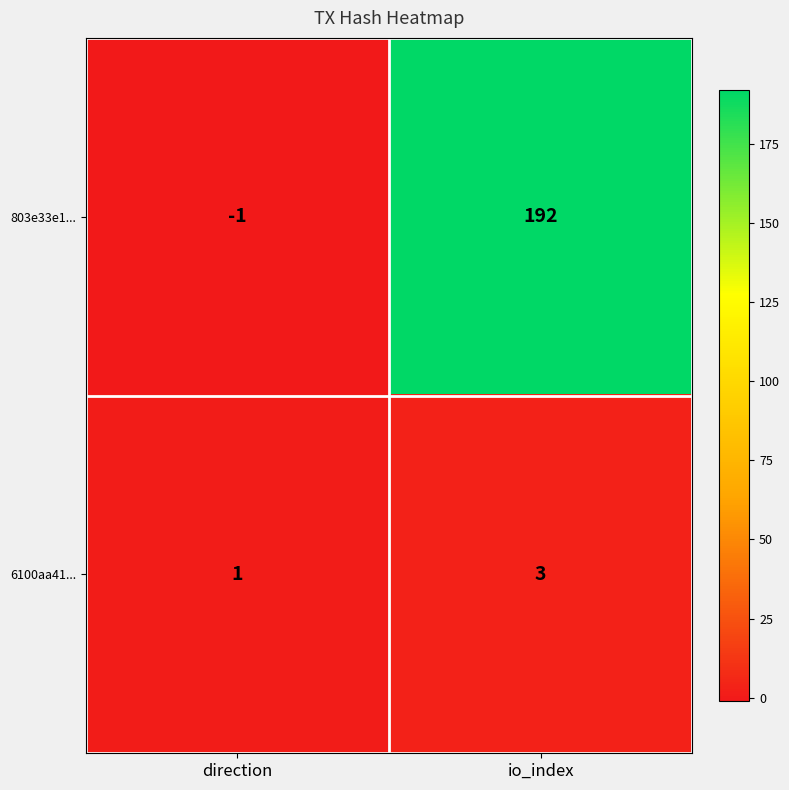

What is the difference between the 803e33e1... values at io_index and direction?

193